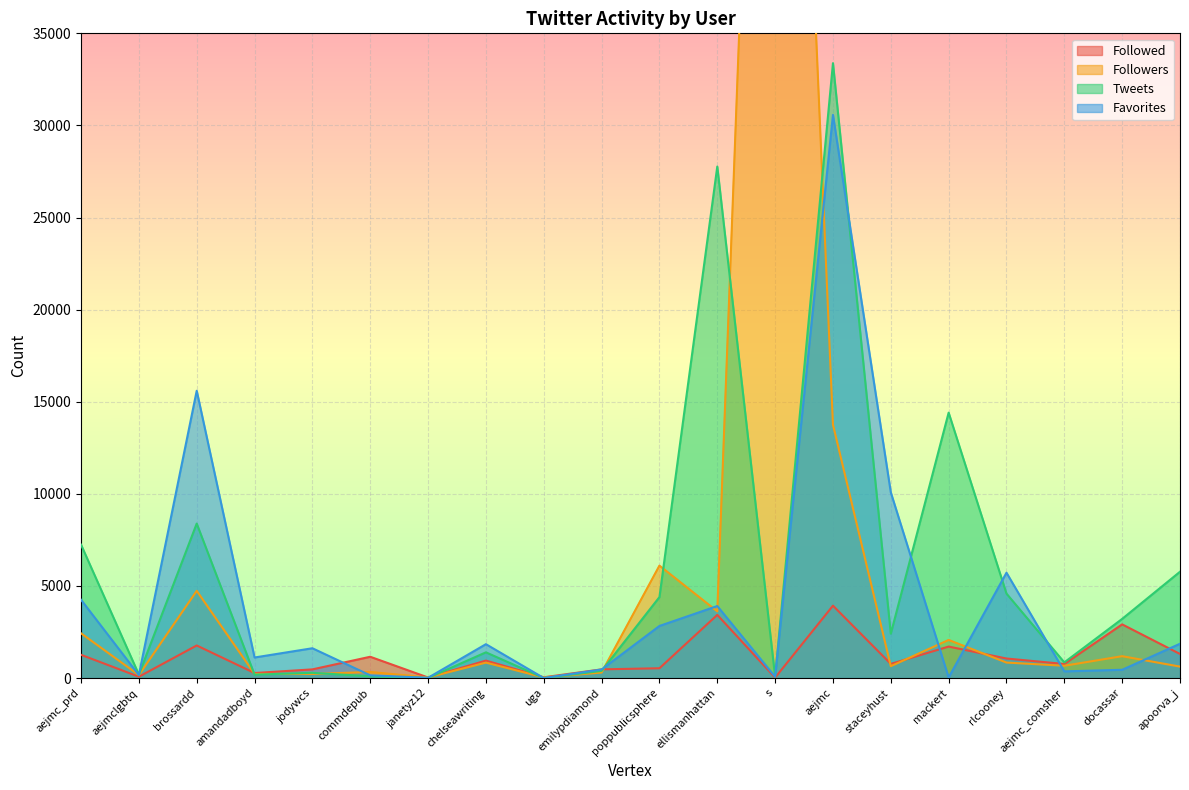

What is the label of the 17th point from the right?

amandadboyd